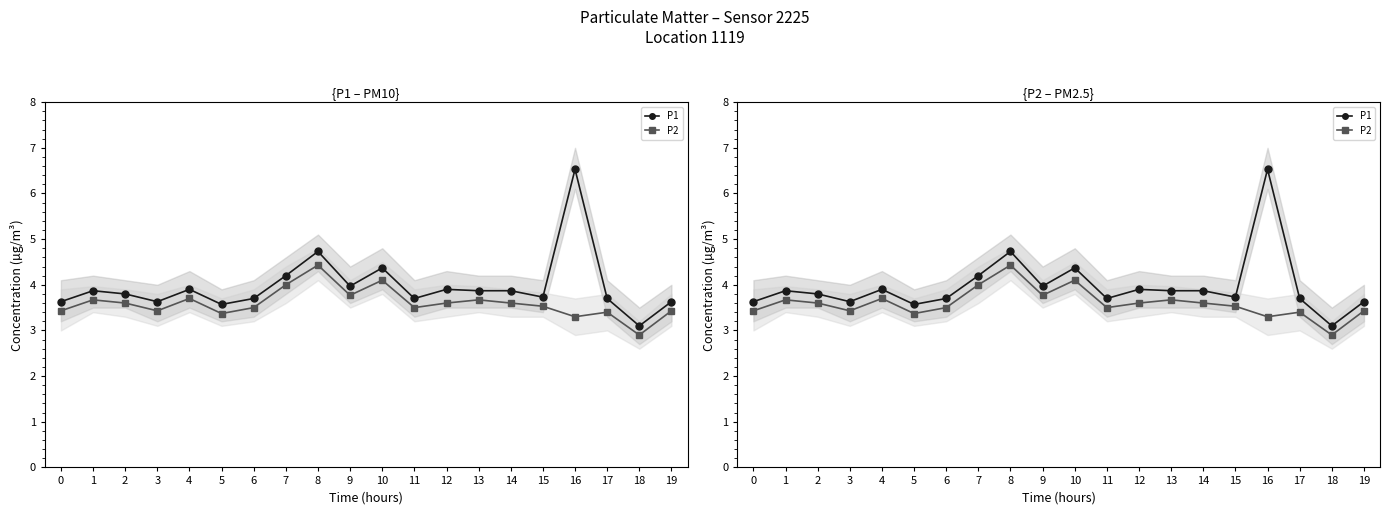

The P1 series shows 2.0 at 0. True or false?

False